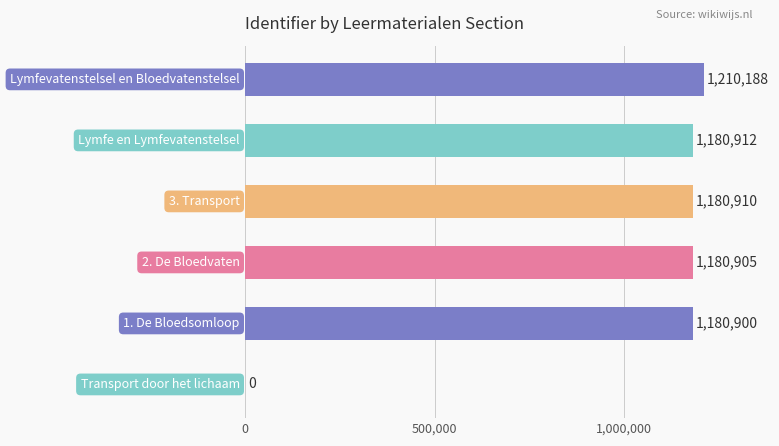

What is the maximum value shown in the chart?

1210188